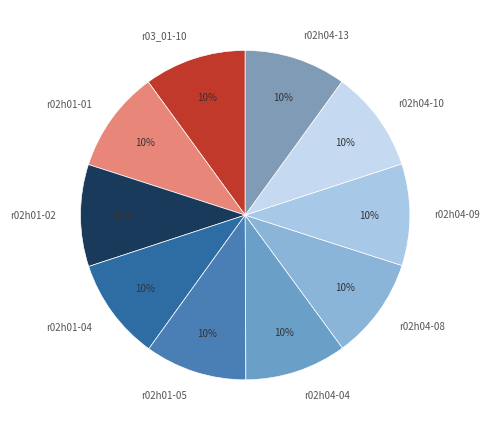

Combined, do r02h04-08 and r02h04-13 account for over 50%?

No